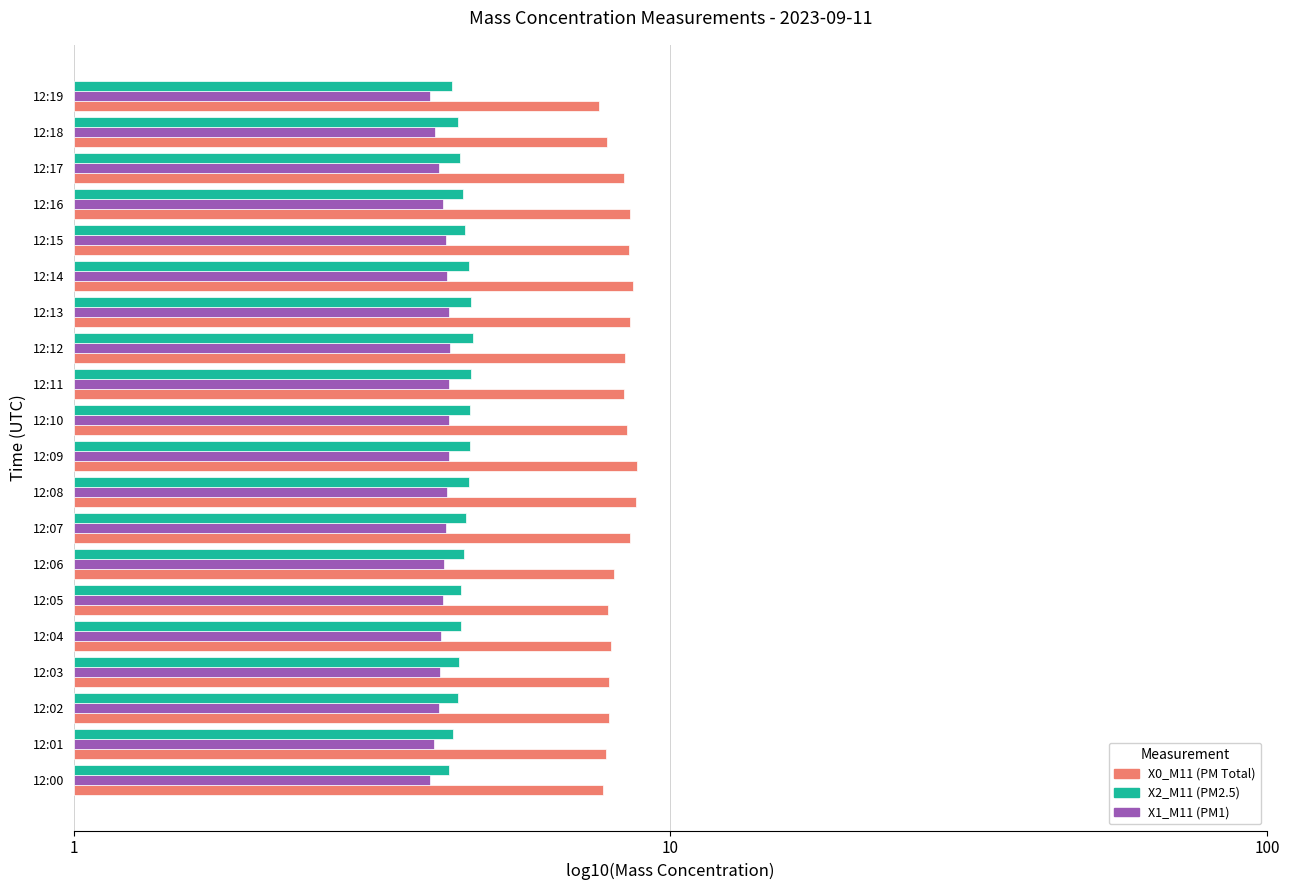

Reading left to right, extract all data points from this chart.

X0_M11: 0.9	0.9	0.9	0.9	0.9	0.9	0.9	0.9	0.9	0.9	0.9	0.9	0.9	0.9	0.9	0.9	0.9	0.9	0.9	0.9
X1_M11: 0.6	0.6	0.6	0.6	0.6	0.6	0.6	0.6	0.6	0.6	0.6	0.6	0.6	0.6	0.6	0.6	0.6	0.6	0.6	0.6
X2_M11: 0.6	0.6	0.6	0.6	0.6	0.6	0.7	0.7	0.7	0.7	0.7	0.7	0.7	0.7	0.7	0.7	0.7	0.6	0.6	0.6